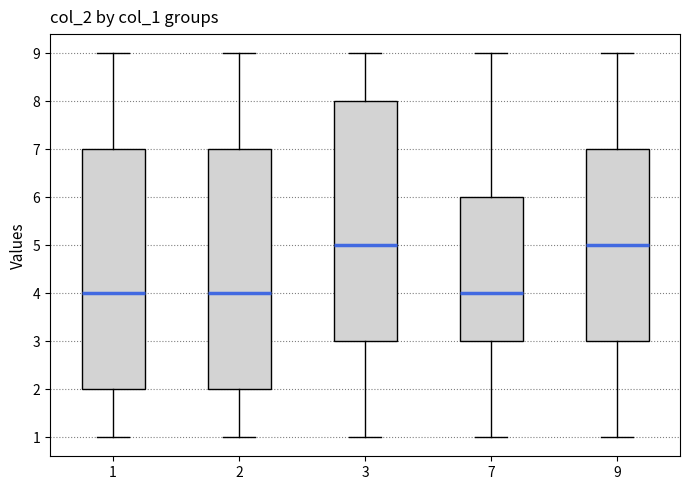

Reading left to right, transcribe this box plot: for each box, give where its median line is, the range the box spans, and where its two whiskers end, as read against the y-axis. The values are not printed on the chart, so give them approximately, as read against the axis.

1: median 4, box 2 to 7, whiskers 1 to 9
2: median 4, box 2 to 7, whiskers 1 to 9
3: median 5, box 3 to 8, whiskers 1 to 9
7: median 4, box 3 to 6, whiskers 1 to 9
9: median 5, box 3 to 7, whiskers 1 to 9